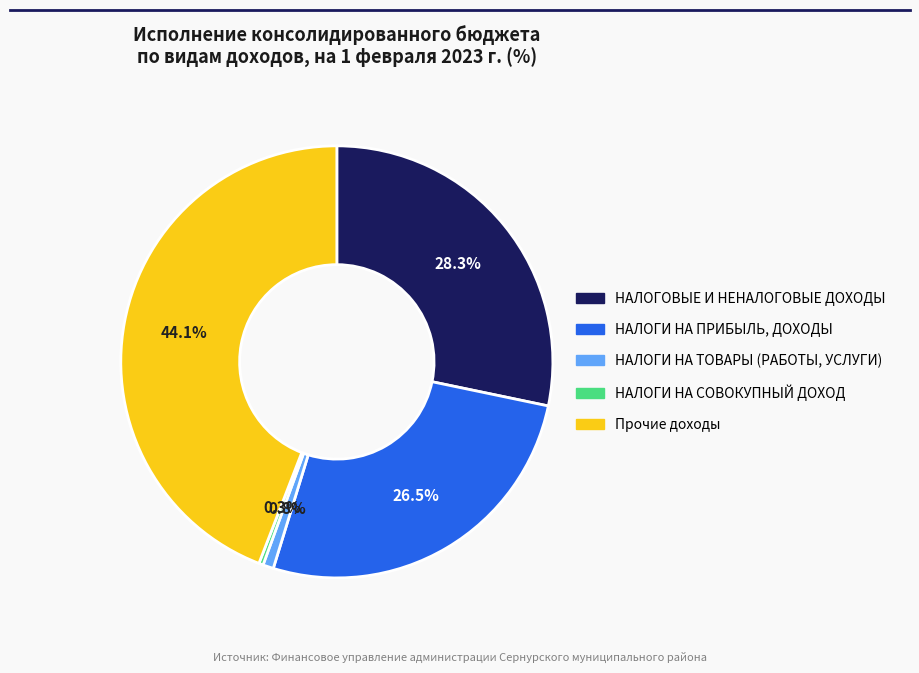

Is there a majority slice in this chart?

No